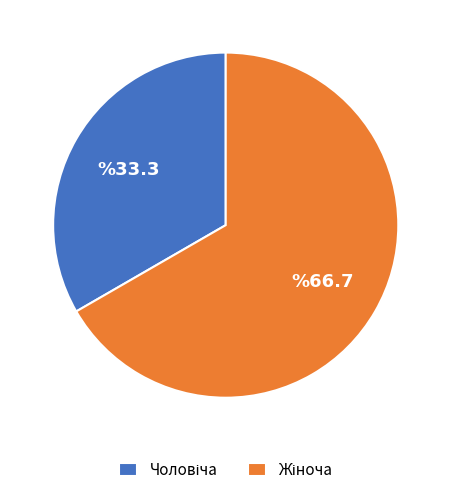

Is there a majority slice in this chart?

Yes